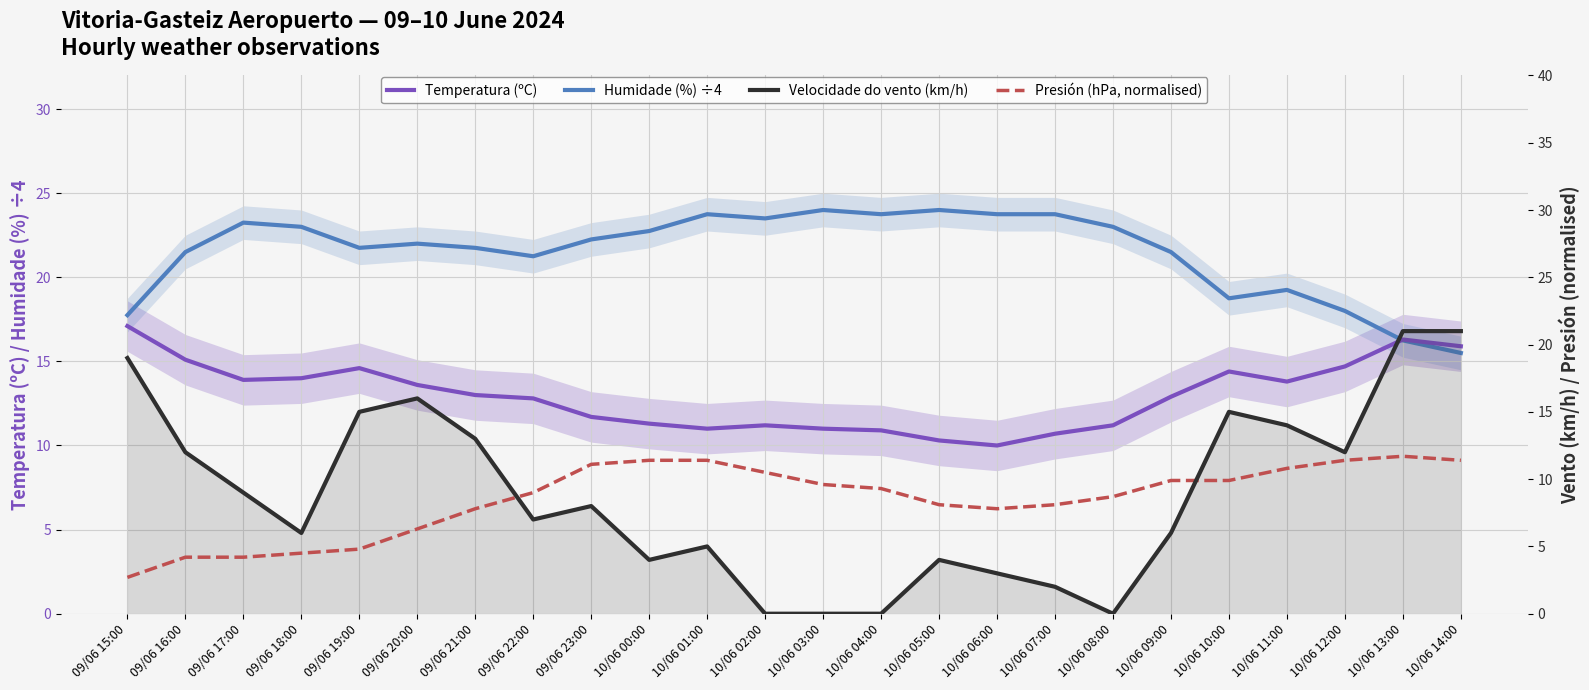

At which category does Presión (hPa, normalised) reach its first local valley?

10/06 06:00